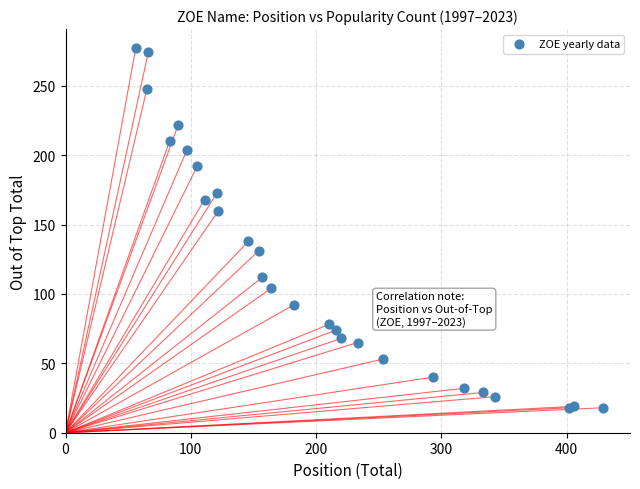

What Y value in the scatter plot is closest to 147?

138